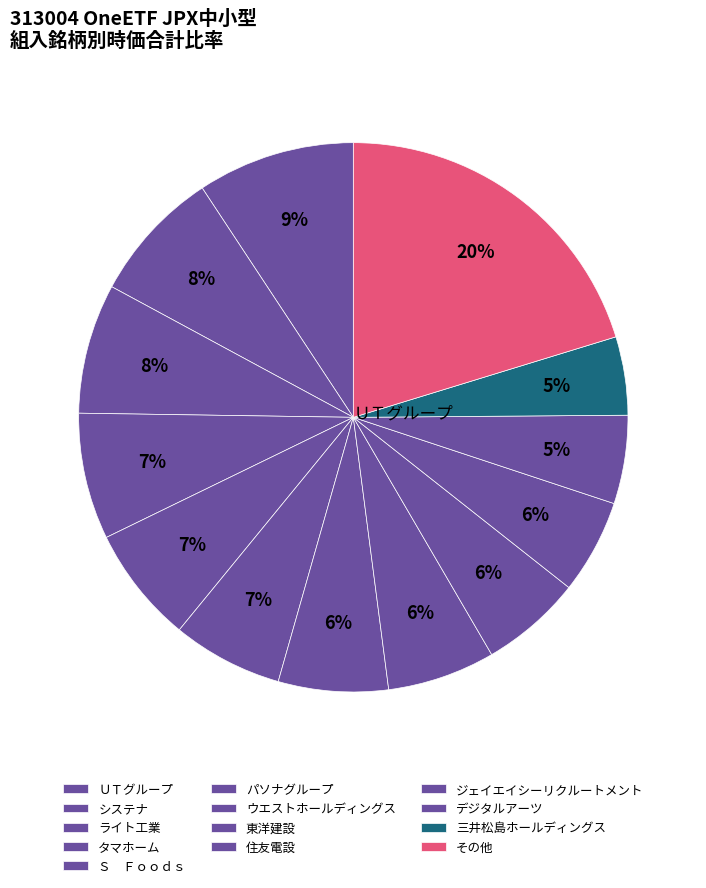

What percentage is the タマホーム slice, to the nearest percent?

7%